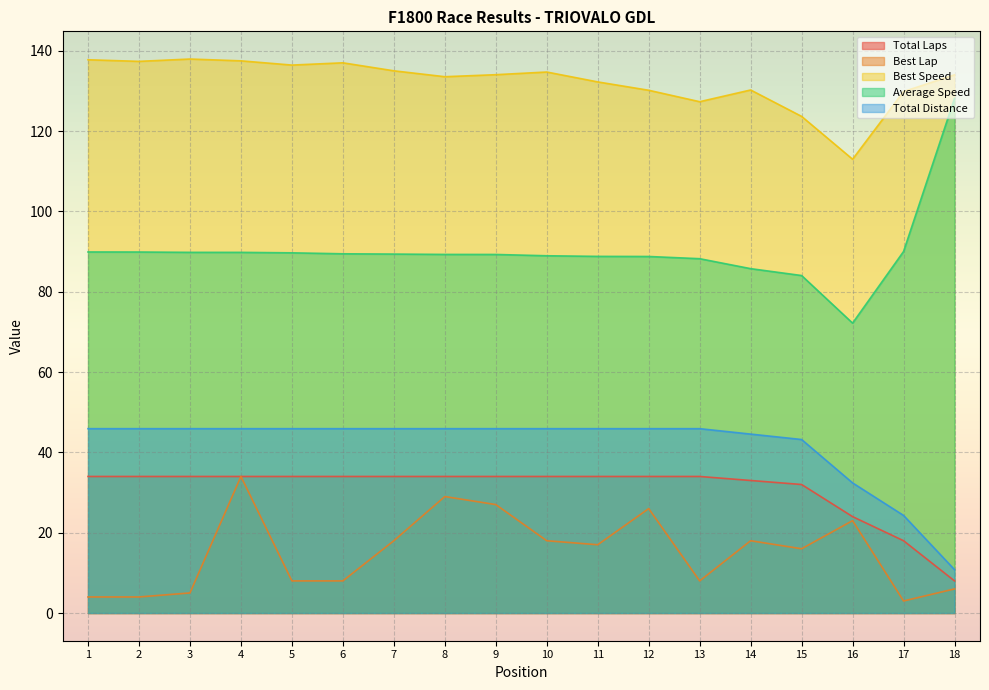

Does the chart display data point markers on the line(s)?

No